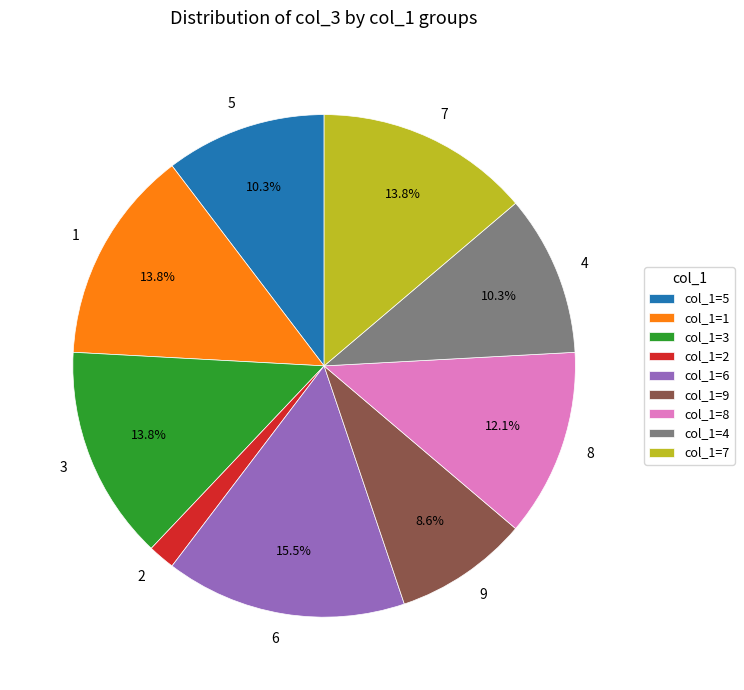

How many slices are in this pie chart?

9